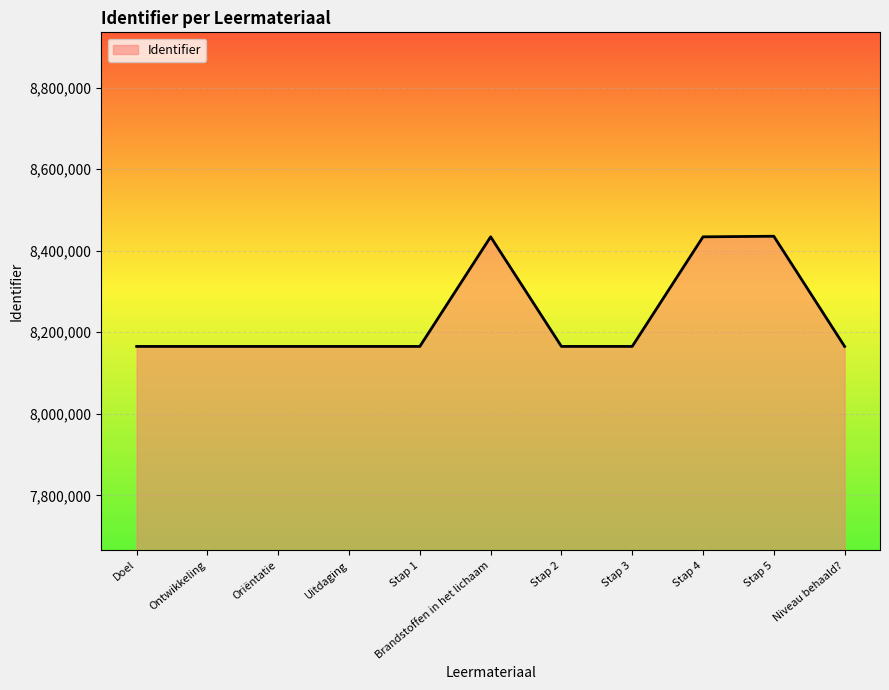

What is the average value?

8238597